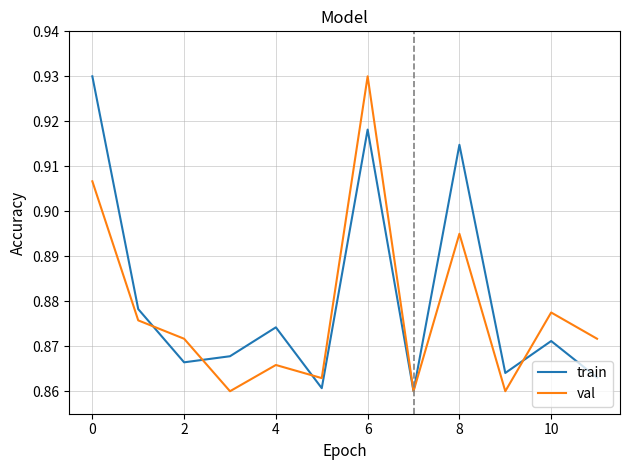

How many intersections are there between val and train?

4